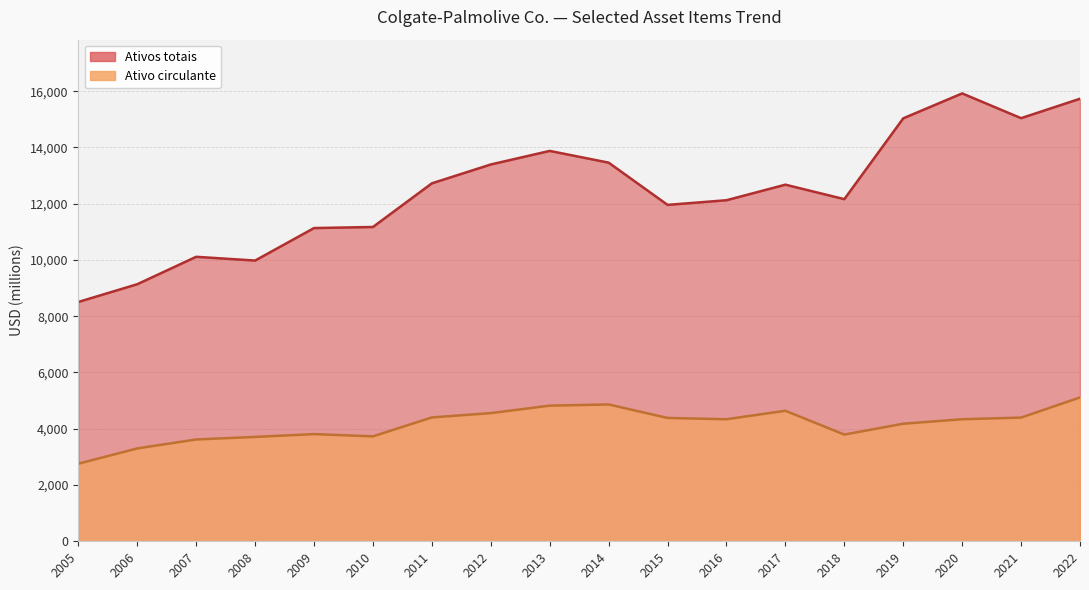

What is the sum of the Ativos totais values at 2012 and 2008?

23373